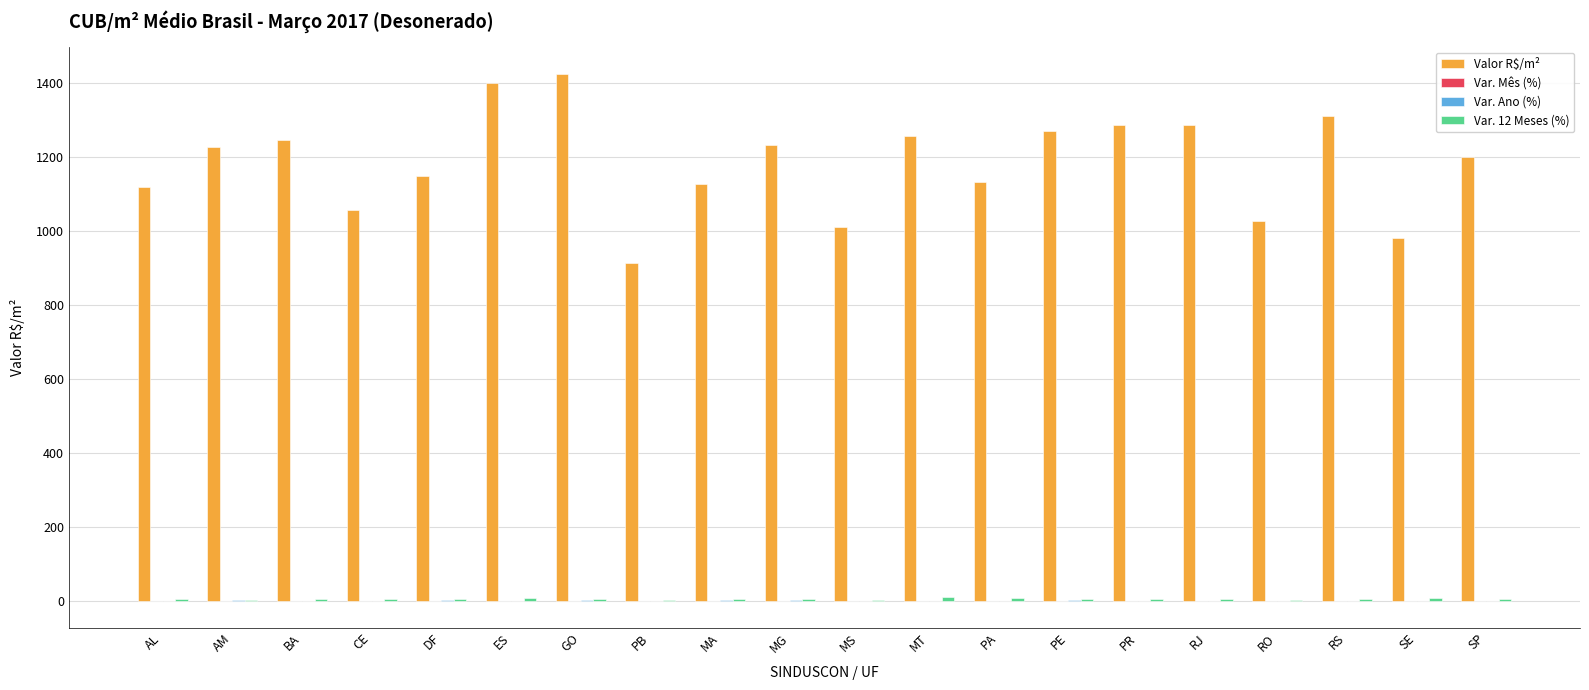

How many distinct data groups are displayed?

4